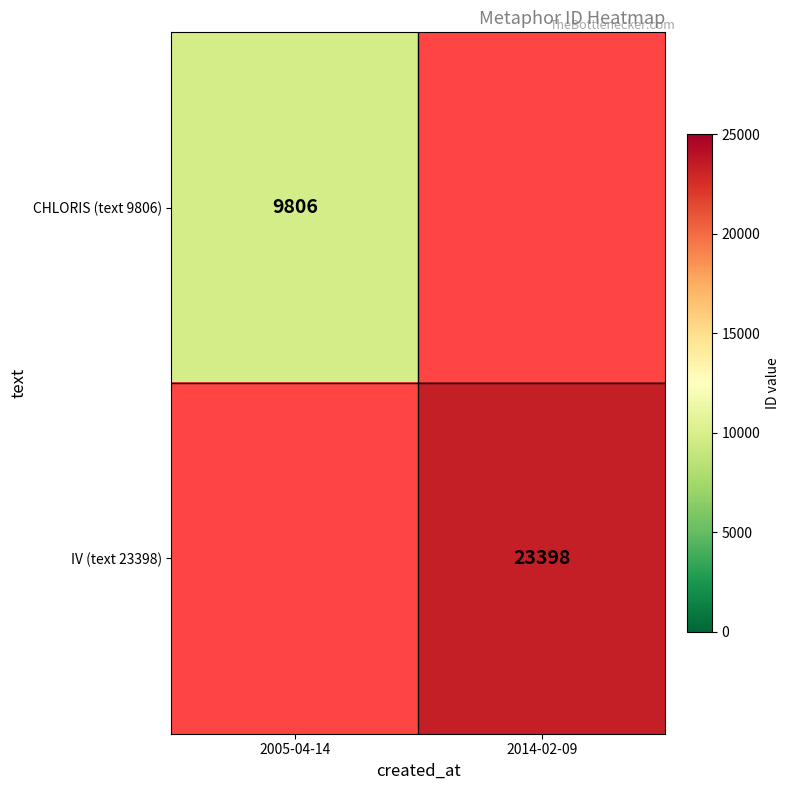

At which category does the chart reach its minimum across all series?

2005-04-14